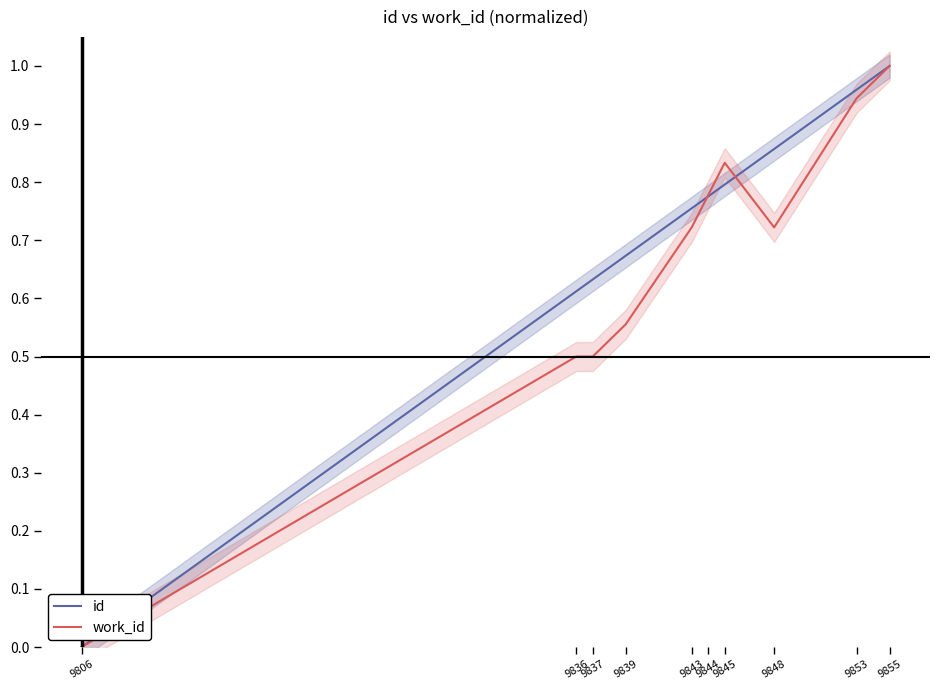

The value of work_id at 9843 is 0.7. True or false?

True